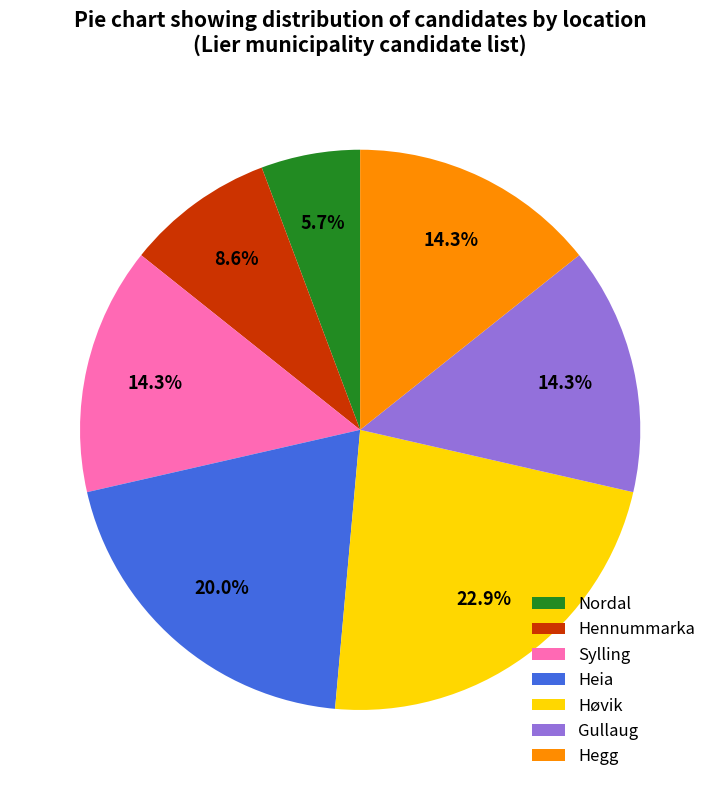

Which category has the smallest portion of the pie?

Nordal